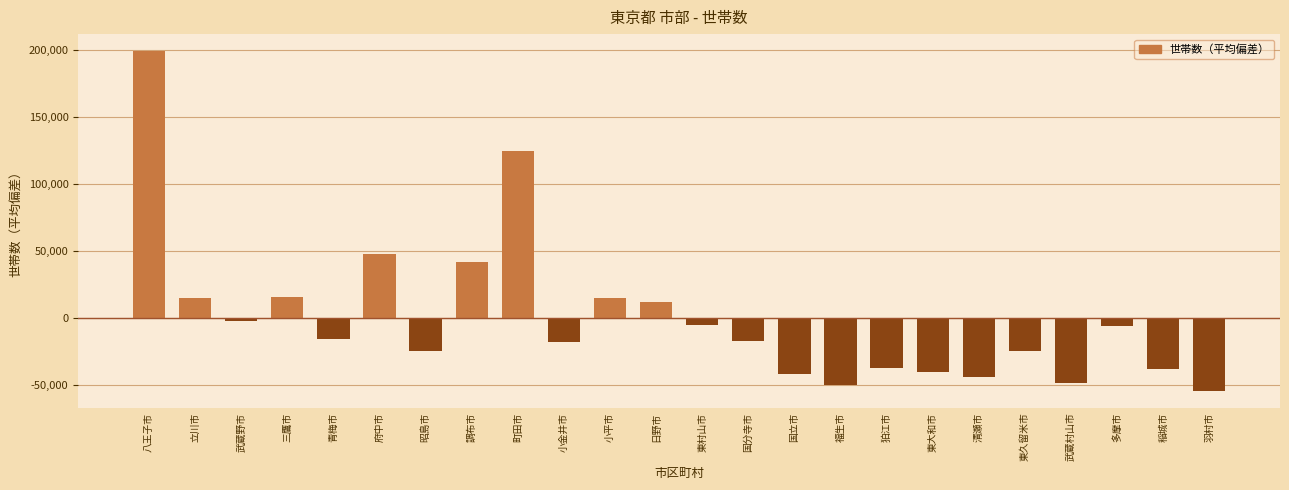

What is the change in value from 国分寺市 to 国立市?

-24337.0